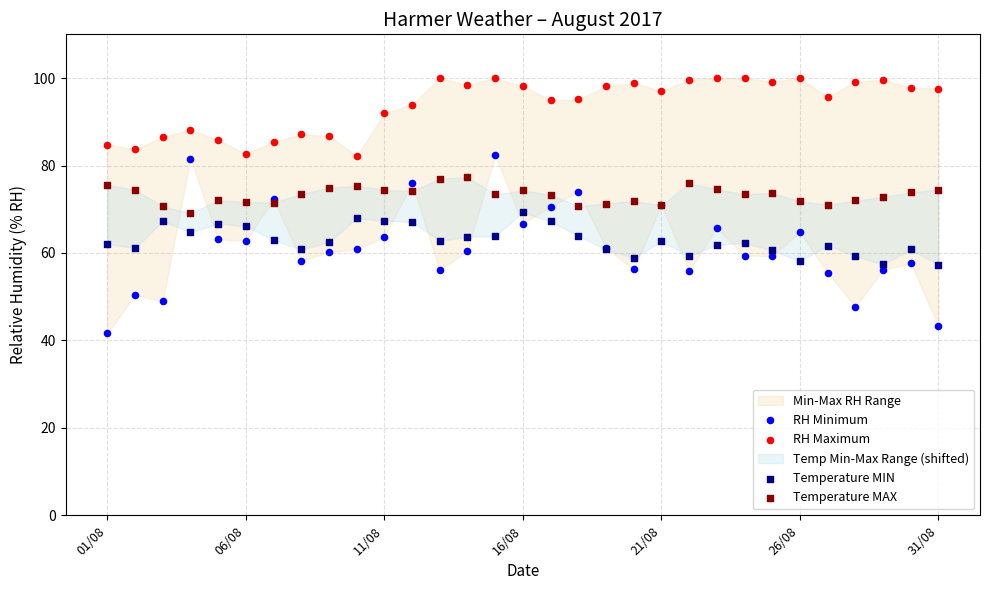

Which series has the largest Y range (max minus min)?

RH Minimum